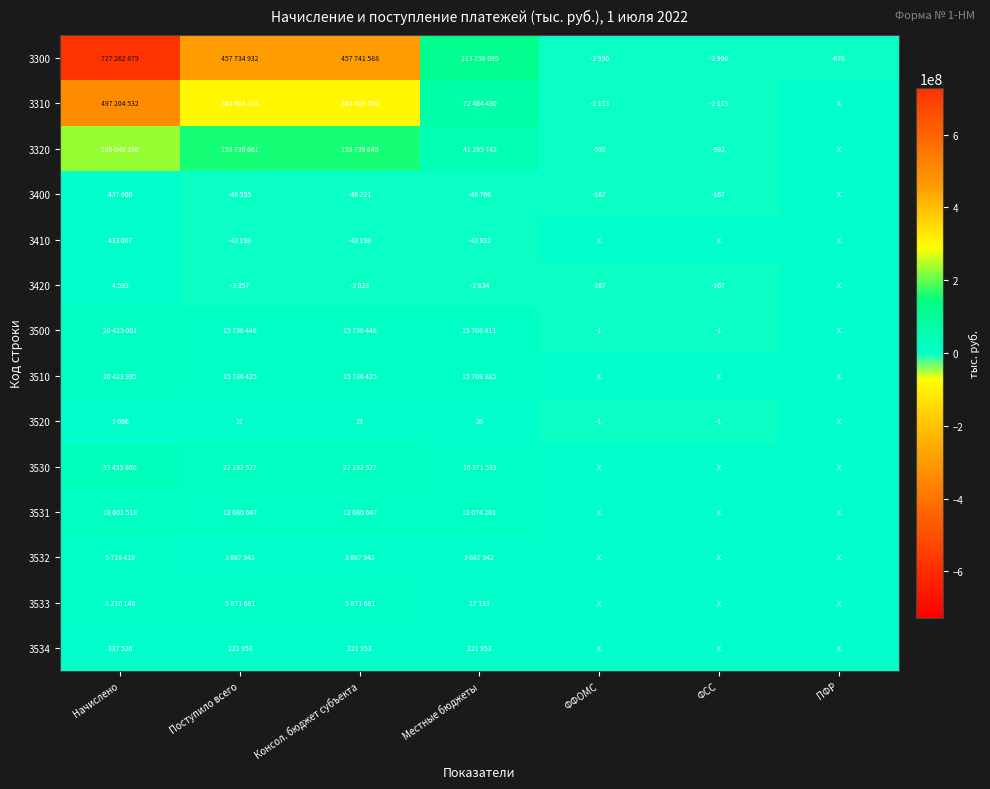

What is the total value across all series at Местные бюджеты?

291214320